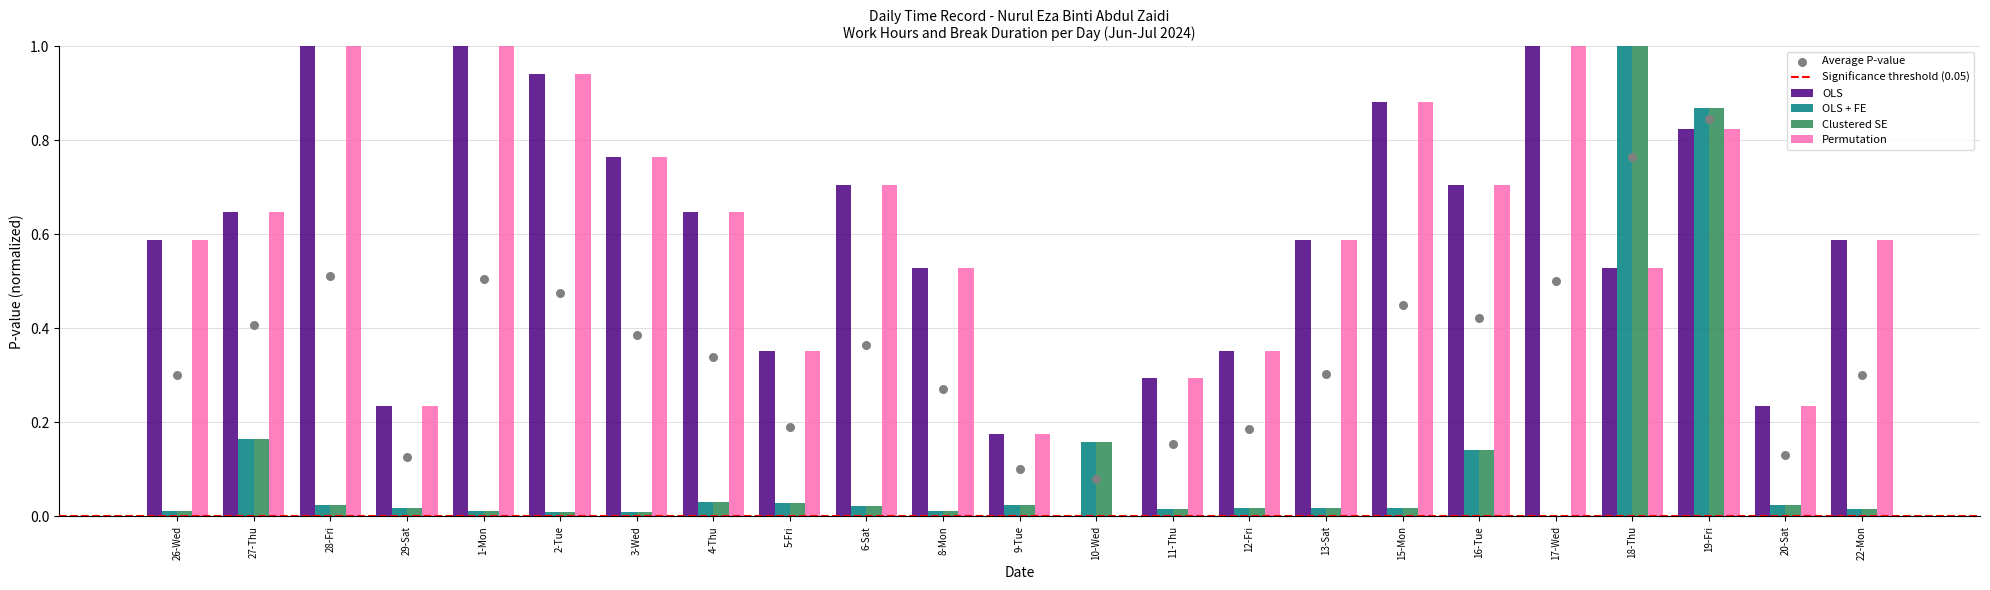

Which series reaches the minimum Y coordinate?

OLS